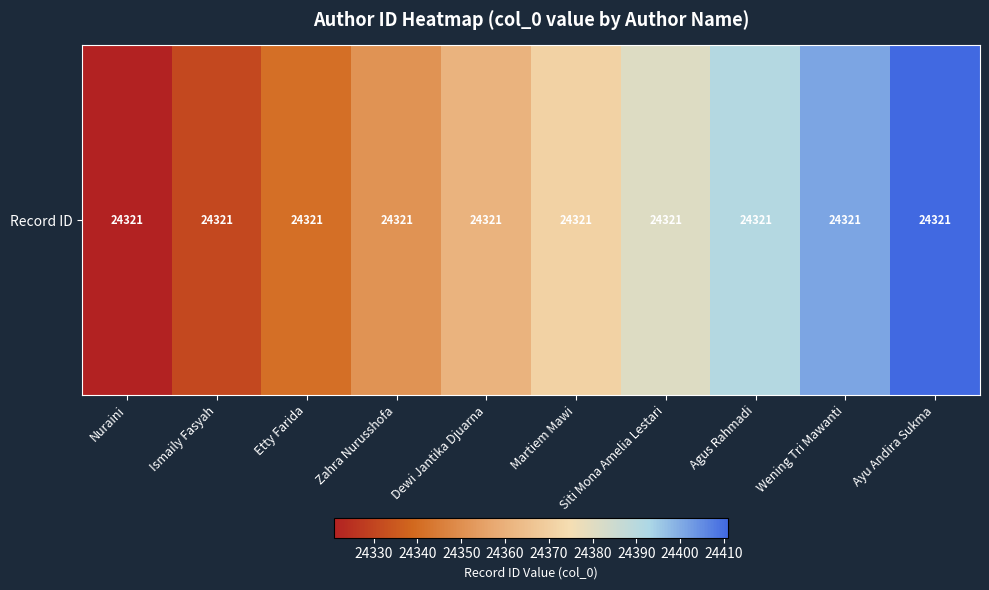

How many values are between 24341 and 24391?

6